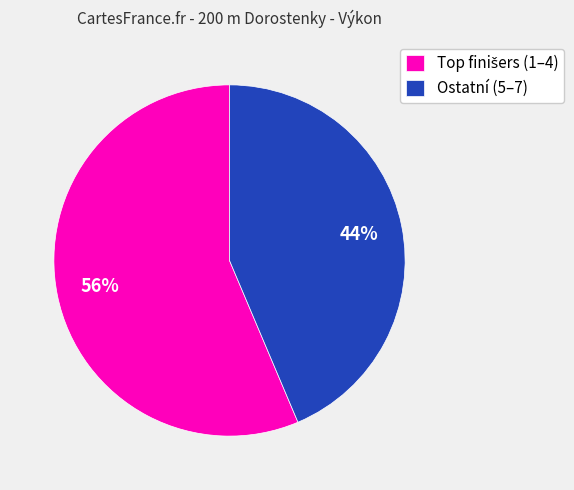

To the nearest percent, what percentage of the pie is Ostatní (5–7)?

44%